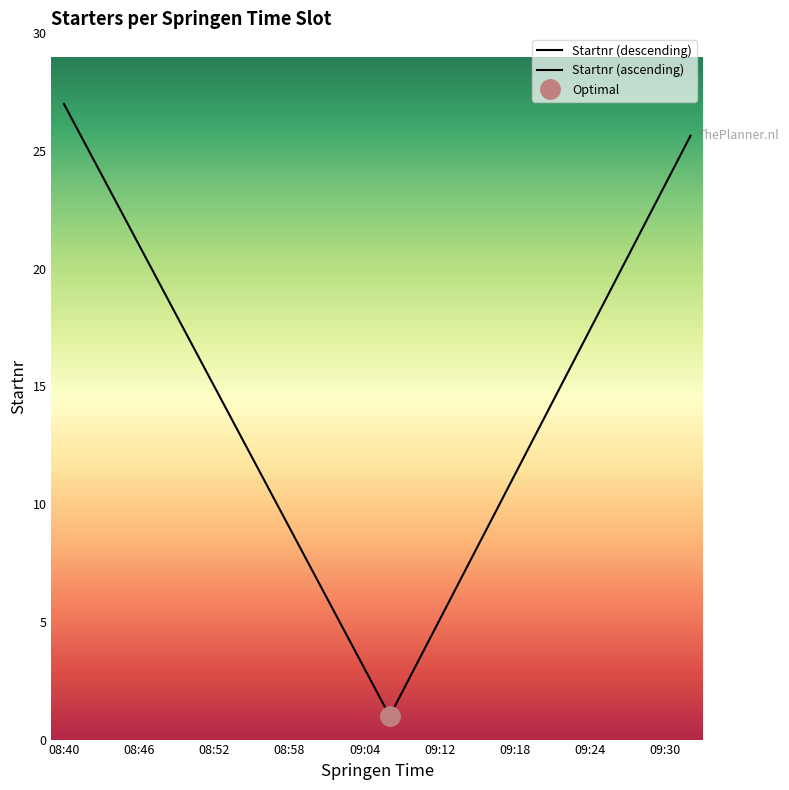

How many values are below 15?

13